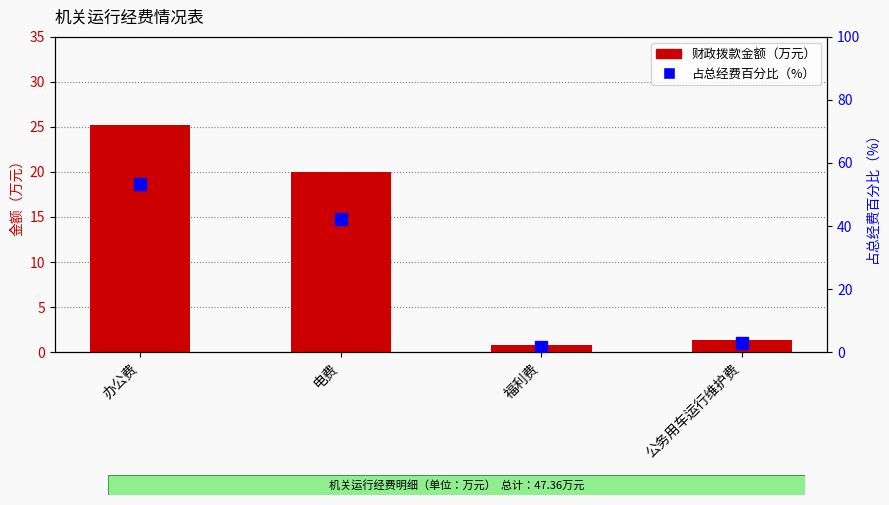

What is the highest value of the 占总经费百分比(%) series?

53.3